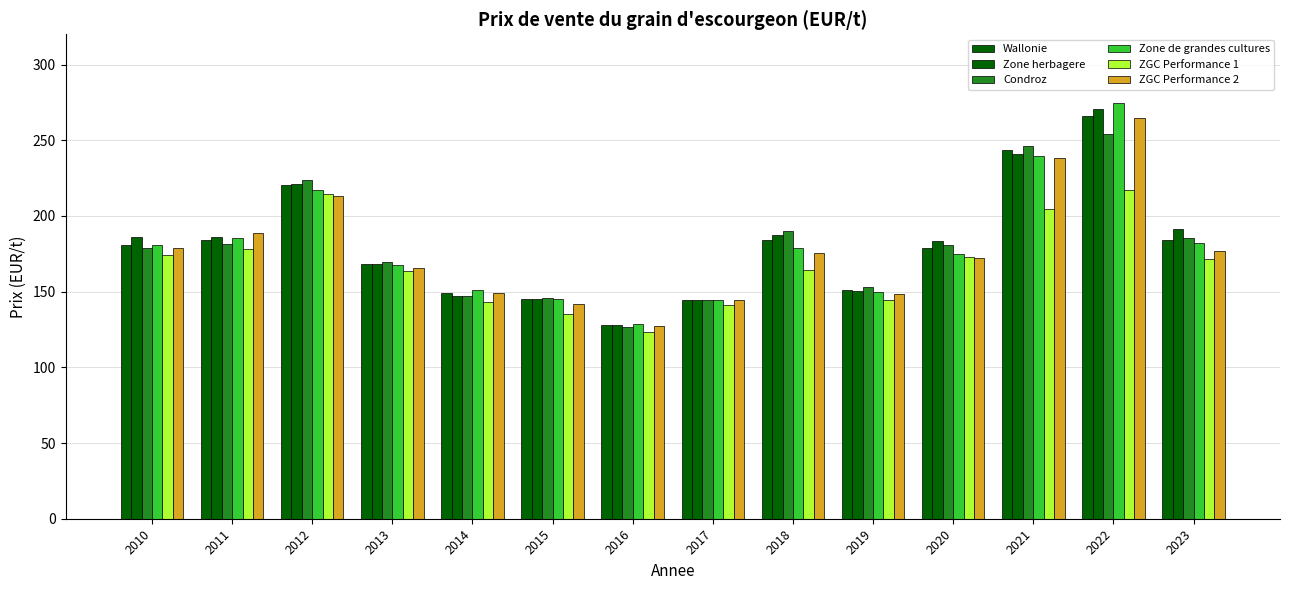

How many categories are shown in the chart?

14